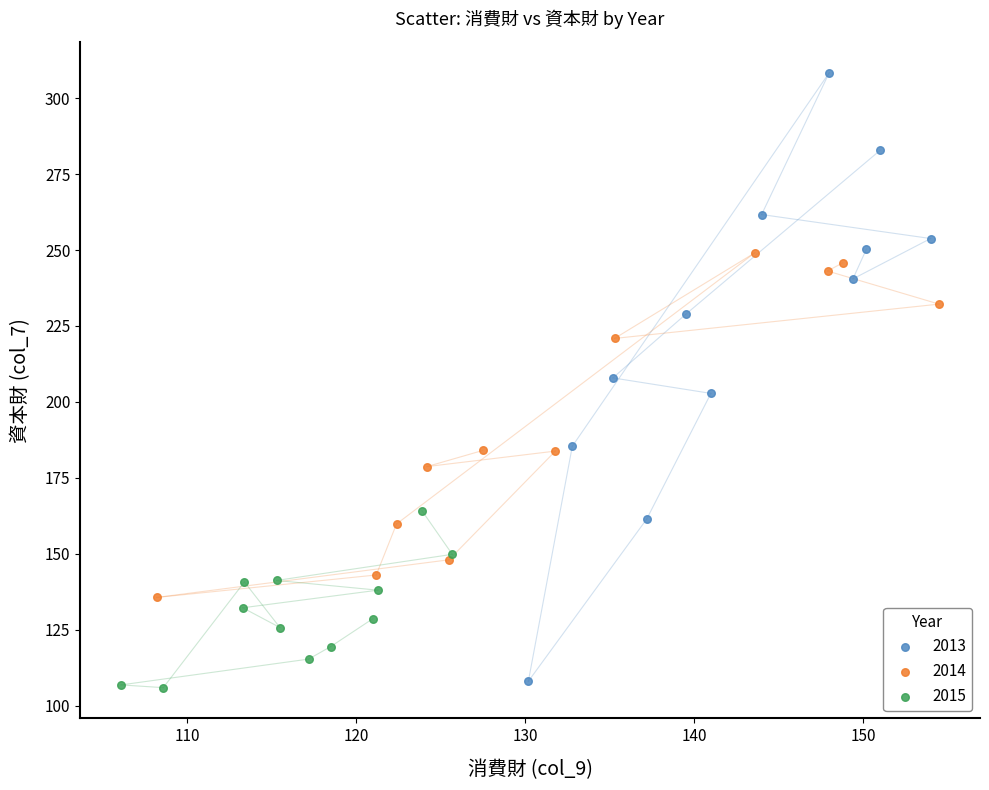

What are all the series names shown in the legend?

2013, 2014, 2015